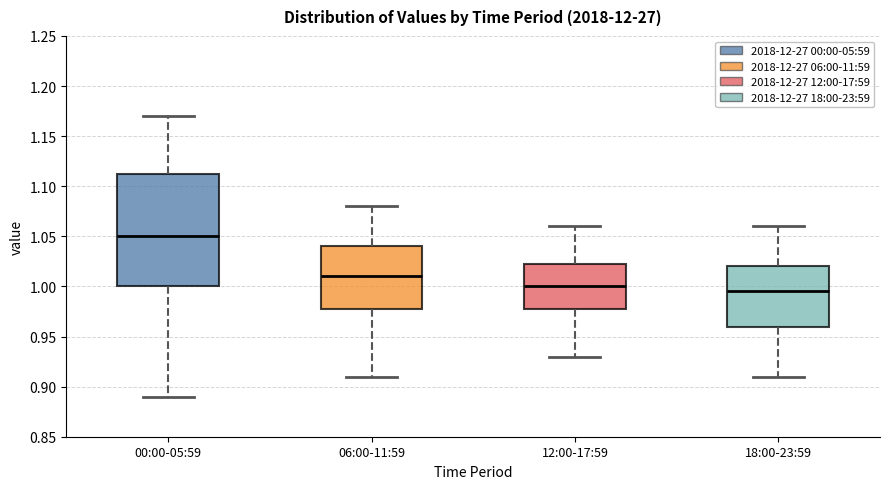

Reading left to right, read every box against the y-axis: the position of its median line, the range the box covers, and the ends of its whiskers. The values are not printed on the chart, so give them approximately, as read against the axis.

00:00-05:59: median 1.050, box 1.000 to 1.115, whiskers 0.890 to 1.170
06:00-11:59: median 1.010, box 0.980 to 1.040, whiskers 0.910 to 1.080
12:00-17:59: median 1.000, box 0.980 to 1.025, whiskers 0.930 to 1.060
18:00-23:59: median 0.995, box 0.960 to 1.020, whiskers 0.910 to 1.060